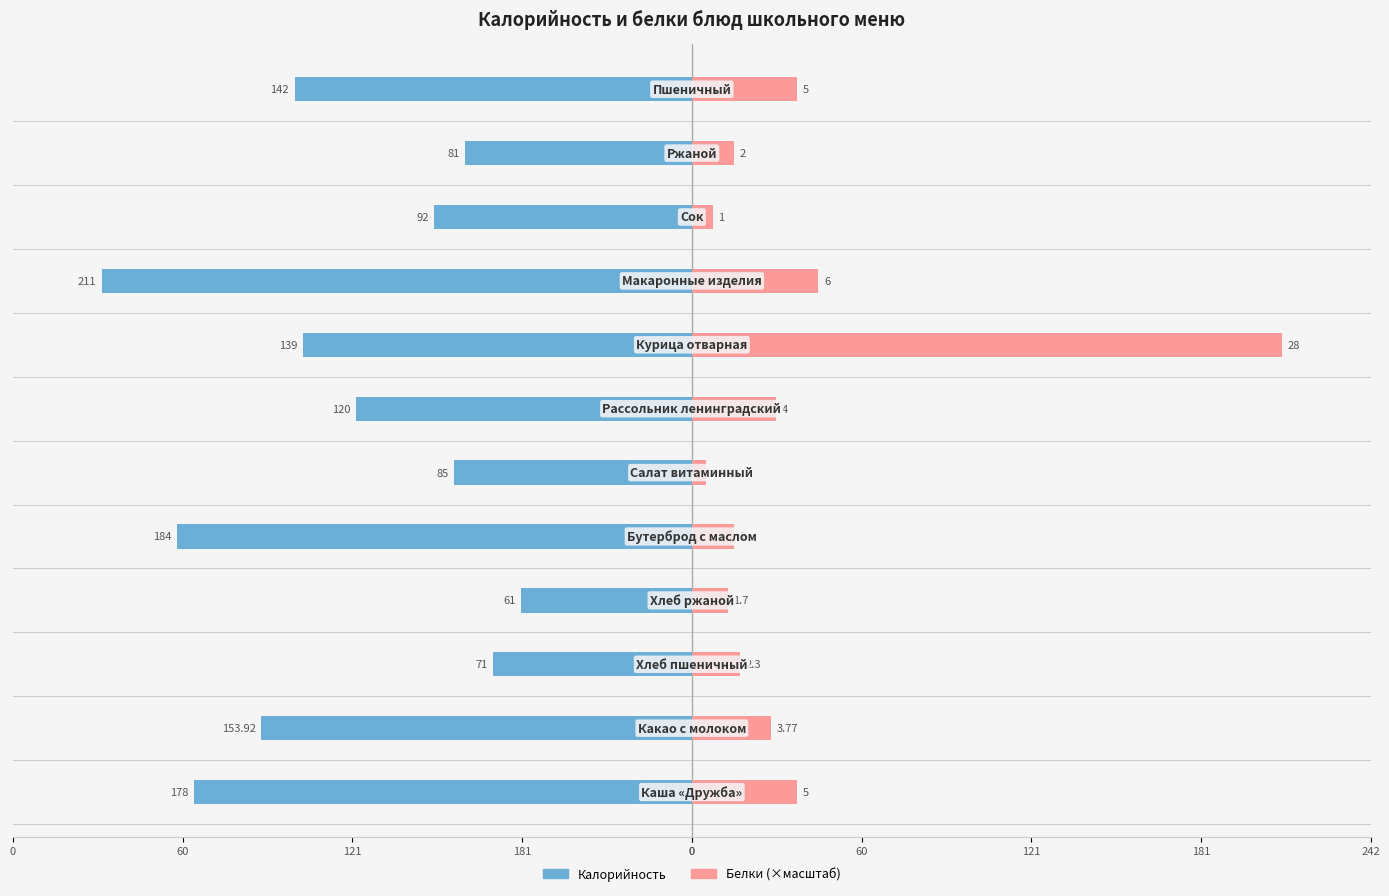

Read the Белки (×масштаб) value at 11.

37.7